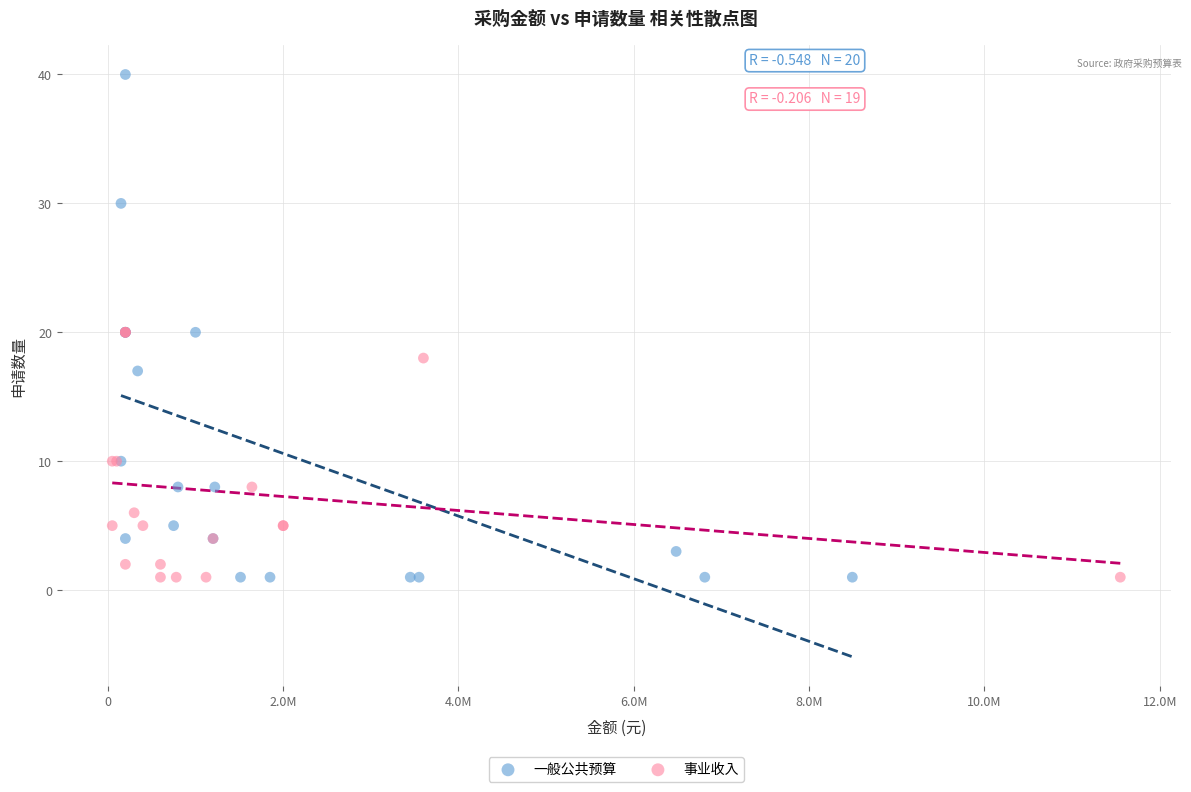

Which series reaches the maximum Y coordinate?

一般公共预算